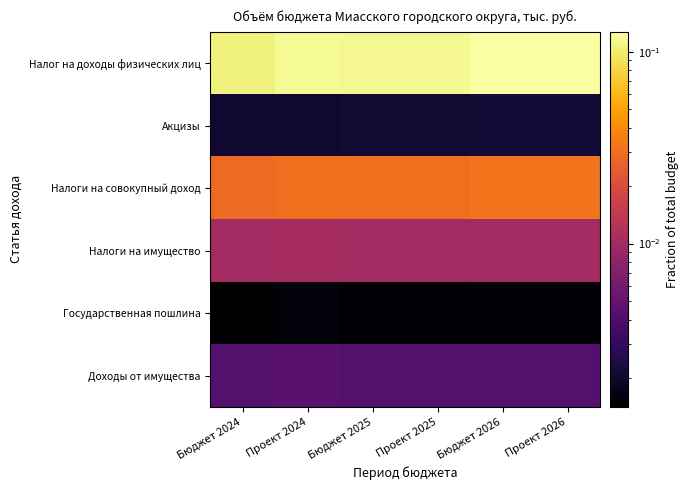

How many series are shown in this chart?

6